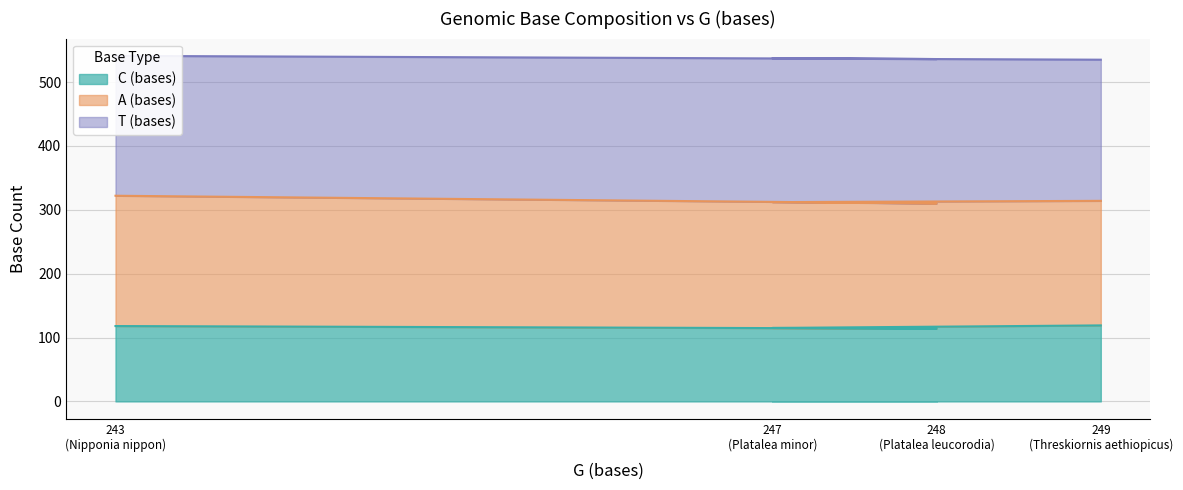

What is the minimum value for C (bases)?

114